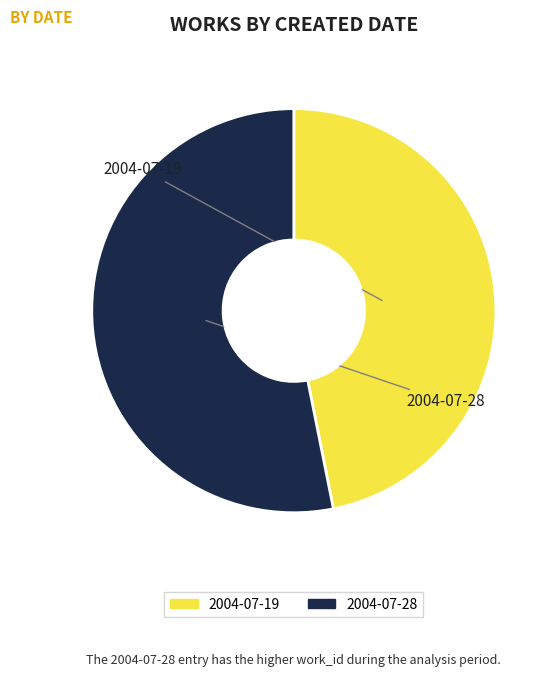

Between 2004-07-28 and 2004-07-19, which is larger?

2004-07-28